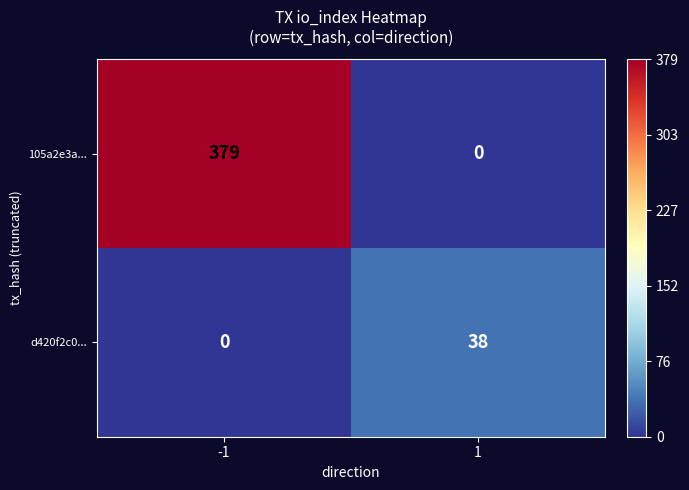

Rank the series by their maximum value, from lowest to highest.

d420f2c0..., 105a2e3a...